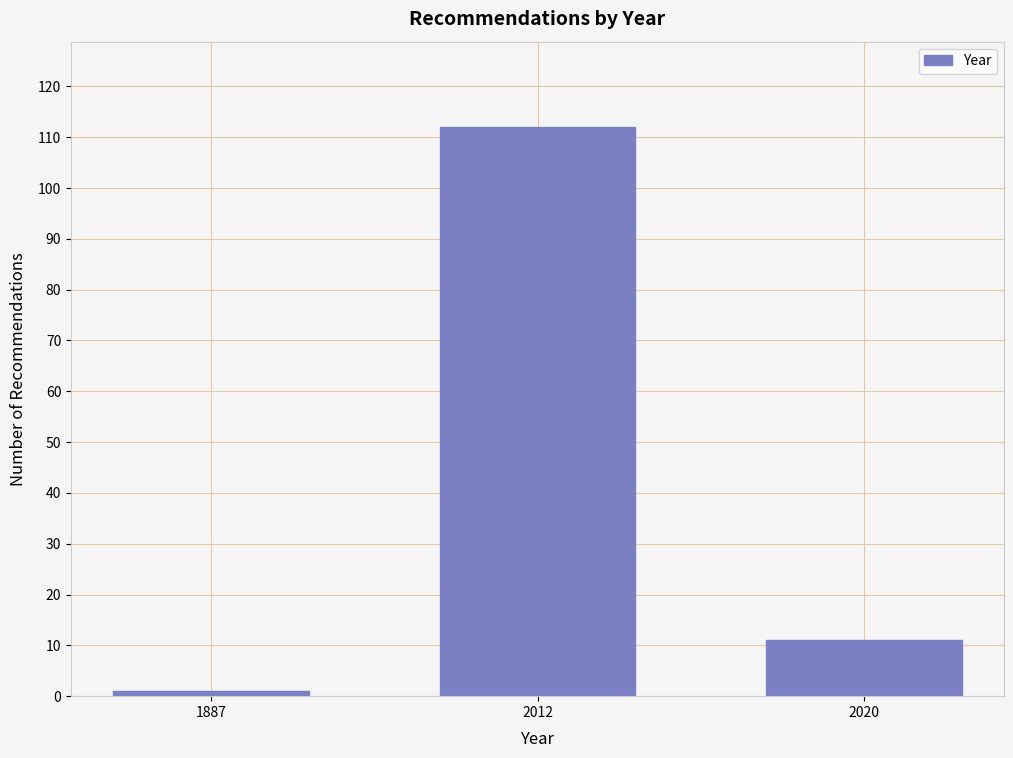

Reading right to left, what are all the values shown in this chart?

11	112	1